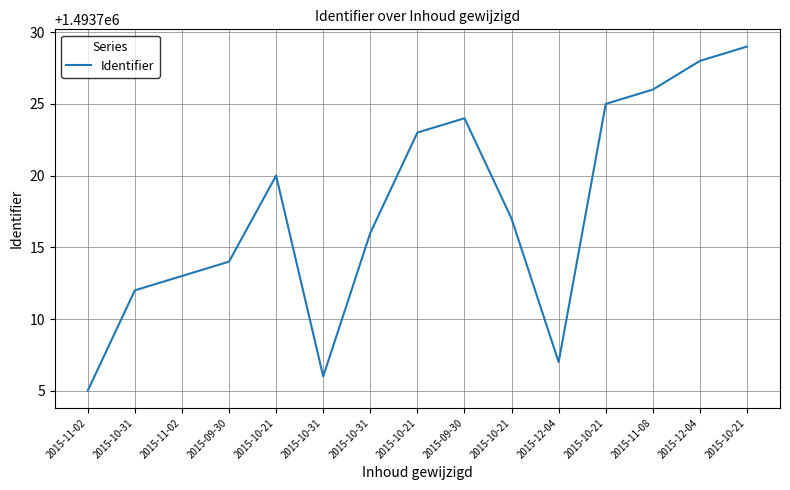

Read the value at 2015-09-30, to the nearest 5.

1493715